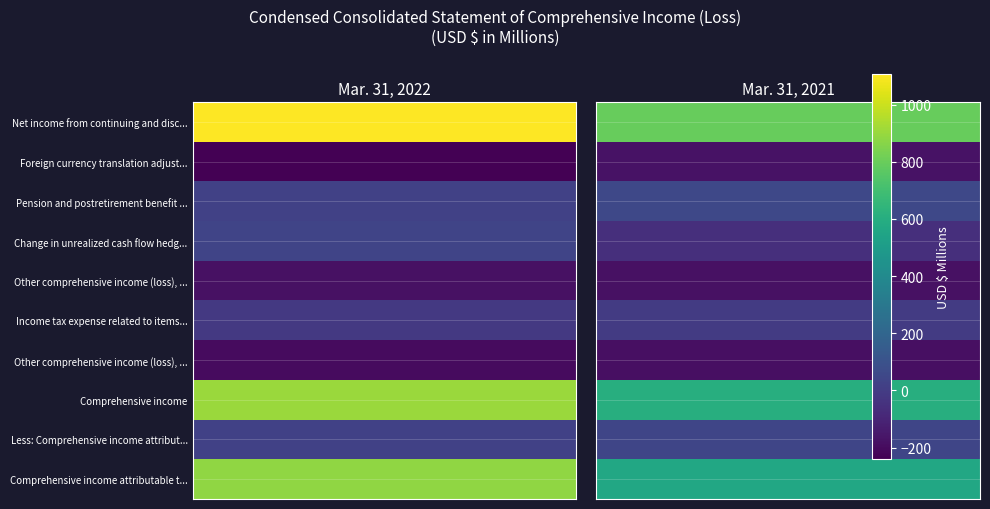

Where is Foreign currency translation adjustments nearest to the value -208?

Mar. 31, 2022